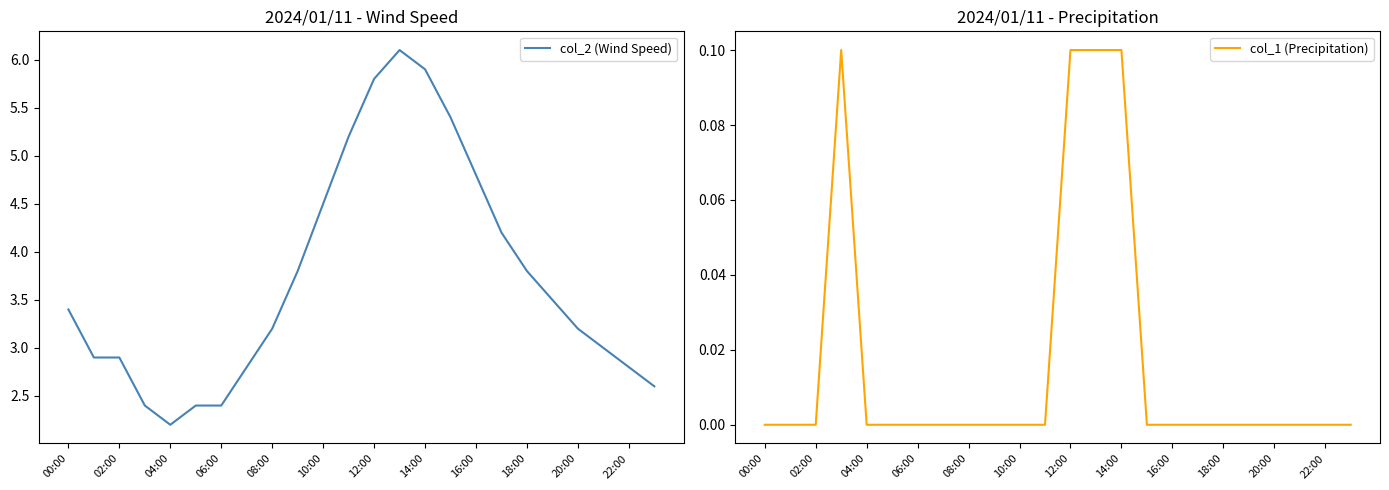

How many data points does each series have?

24